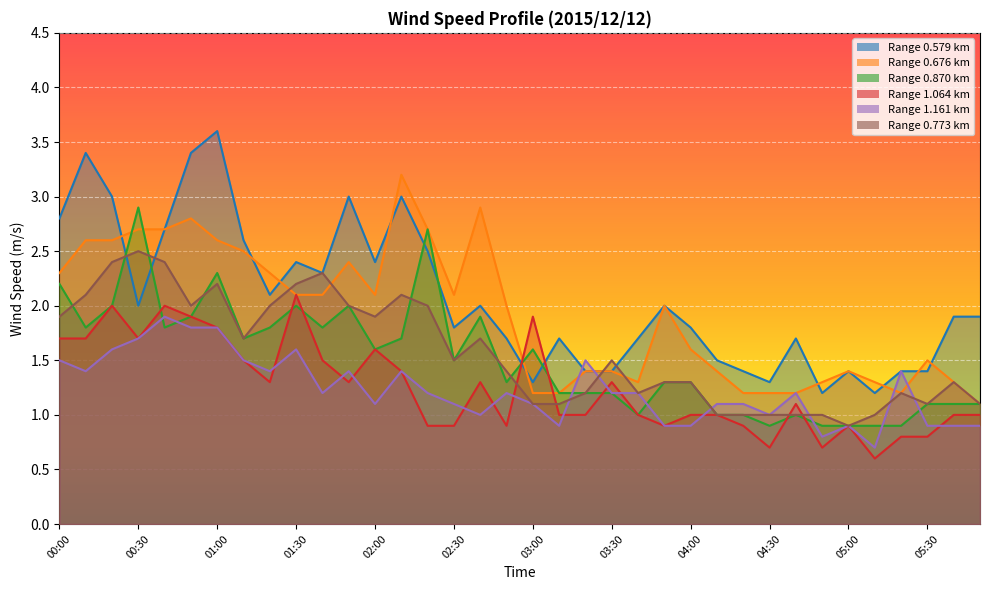

Is the value of 0.870 at 03:20 greater than the value of 1.064 at 05:20?

Yes